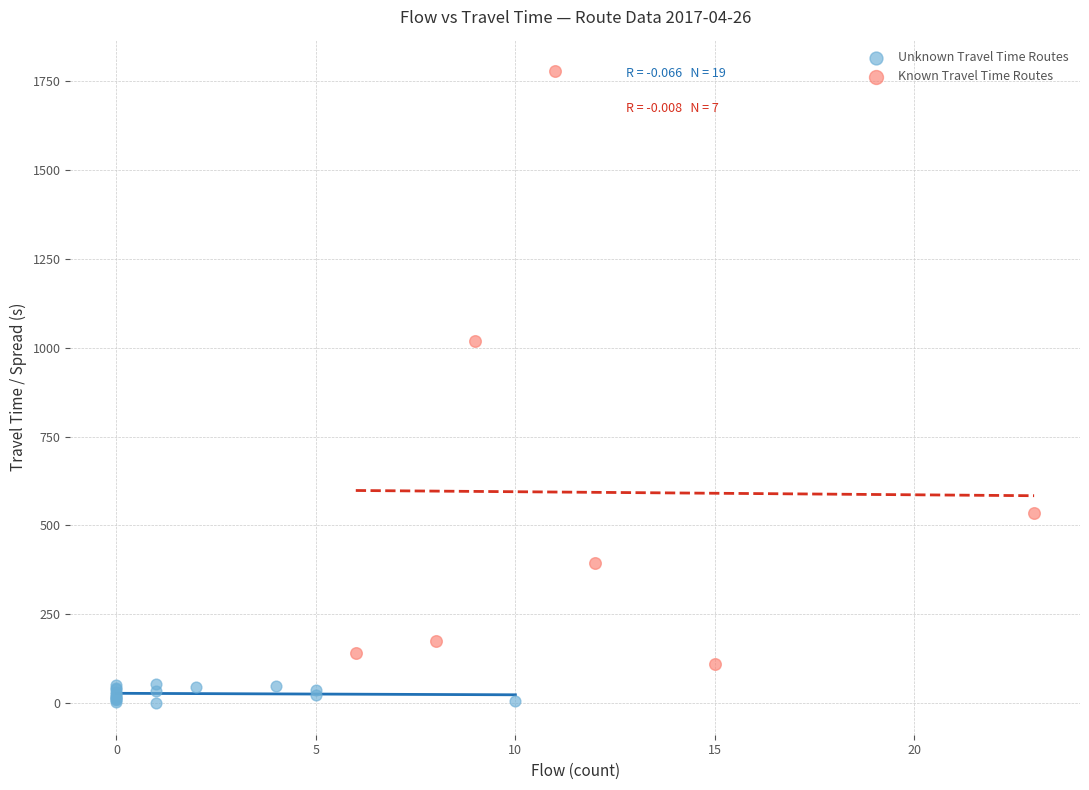

Which series has the widest spread of Y values?

Known Travel Time Routes